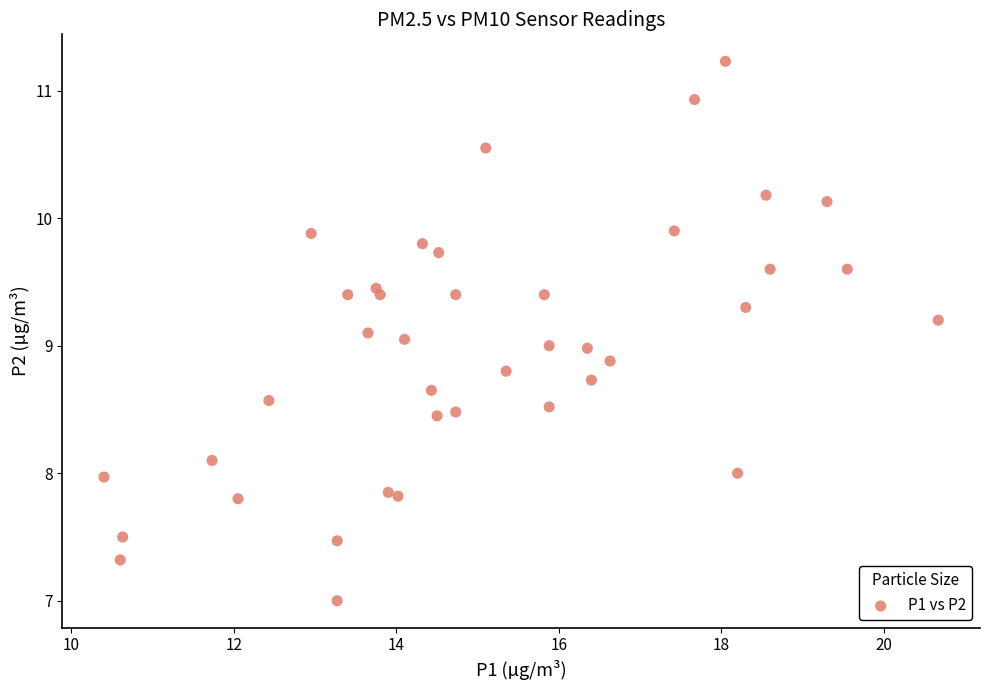

What is the range of X values (max minus min)?

10.3